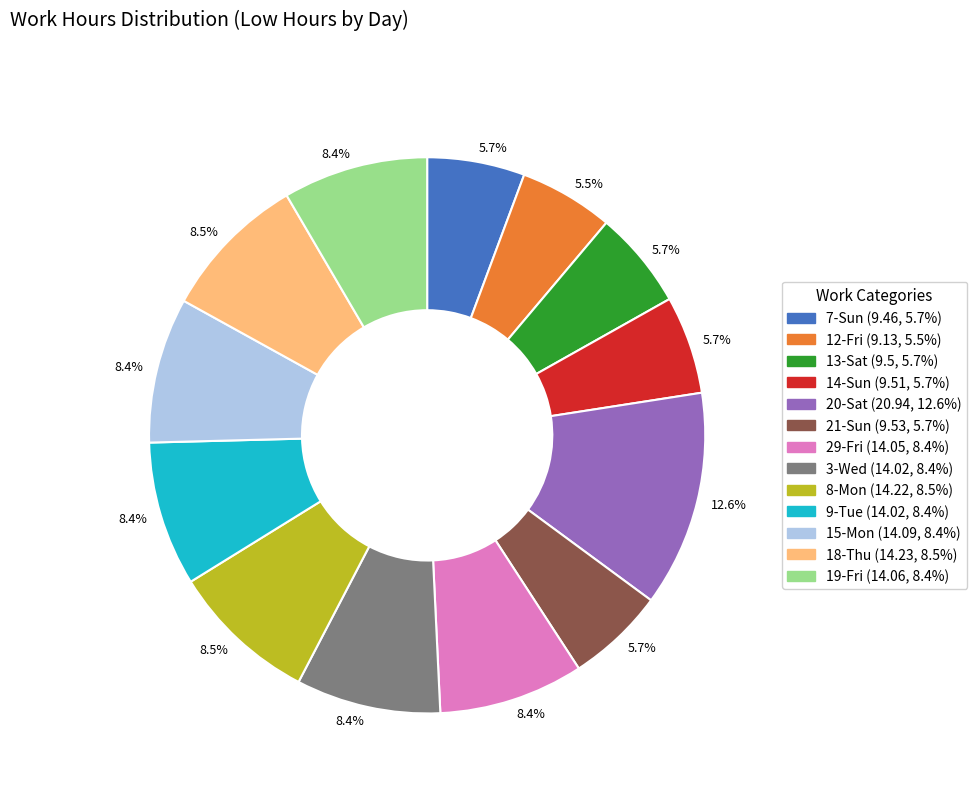

Is there any slice that represents more than half of the pie?

No